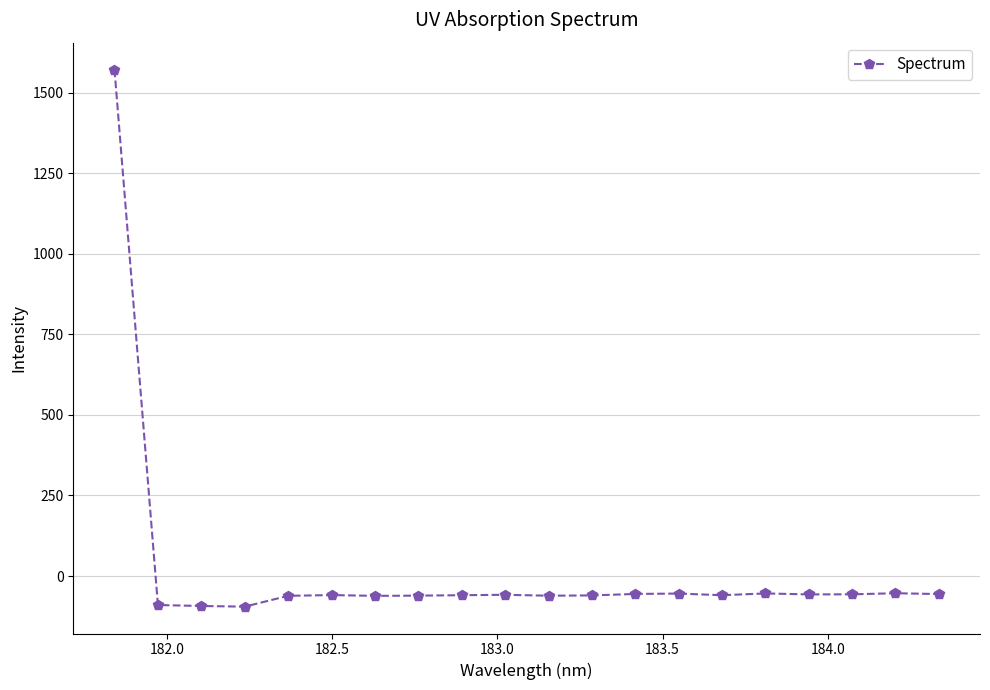

What is the value of the 4th point from the left?

-95.1